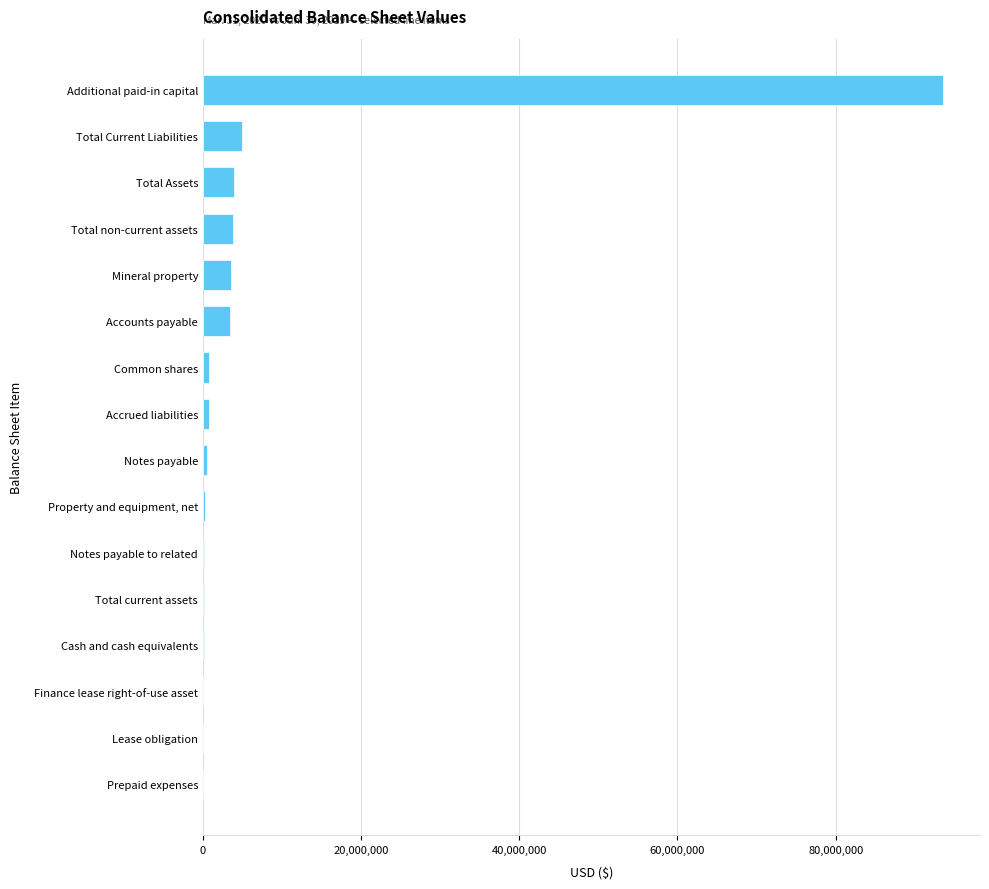

True or false: the data shows 3850500 at Total non-current assets.

True